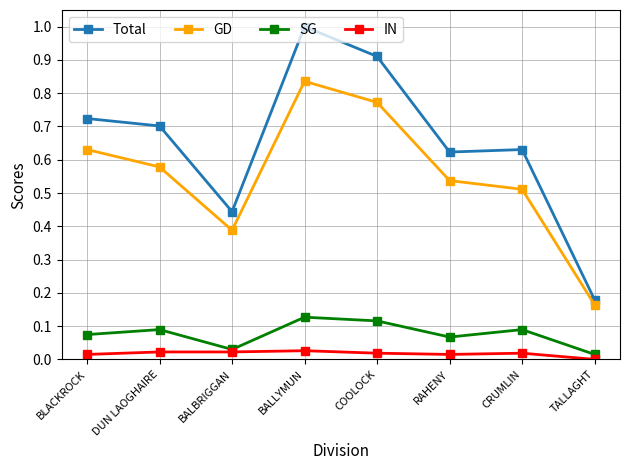

Between CRUMLIN and TALLAGHT, which series saw the biggest shift?

Total